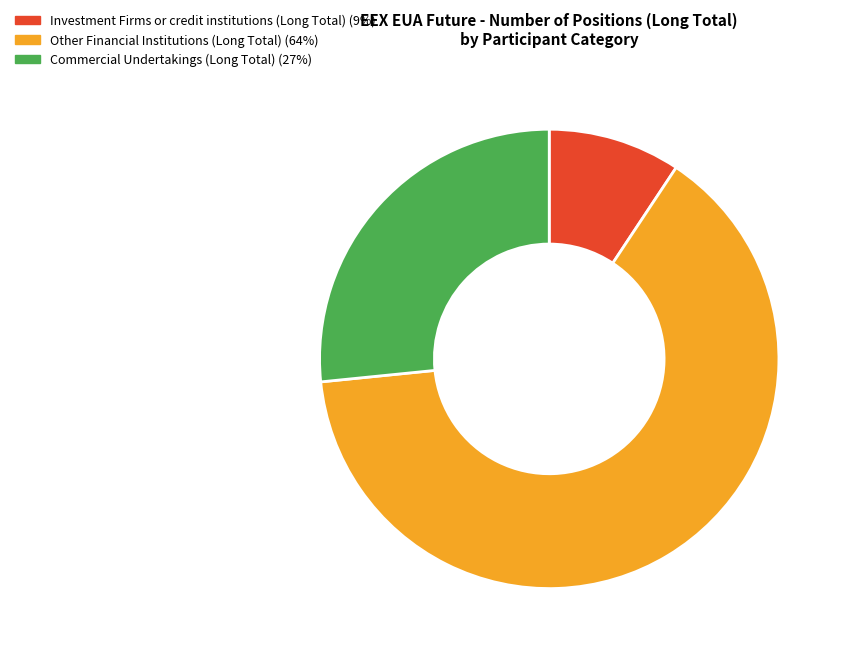

True or false: Commercial Undertakings (Long Total) accounts for 21% of the total.

False